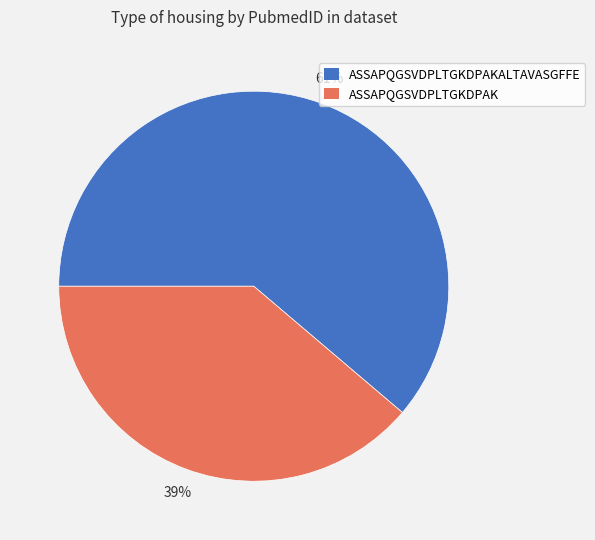

What is the largest slice in the pie chart?

ASSAPQGSVDPLTGKDPAKALTAVASGFFE